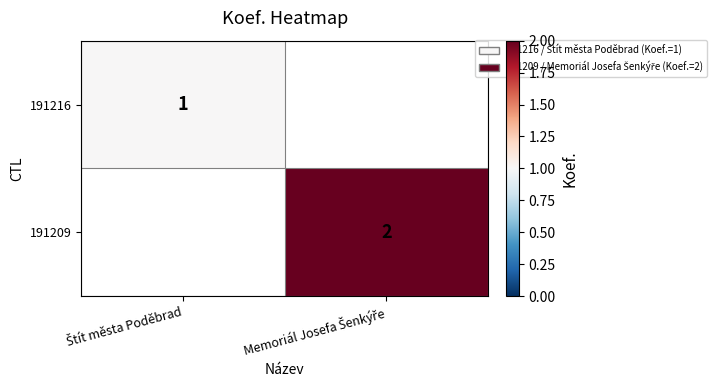

At Štít města Poděbrad, list the series in order from smallest to largest.

191216, 191209